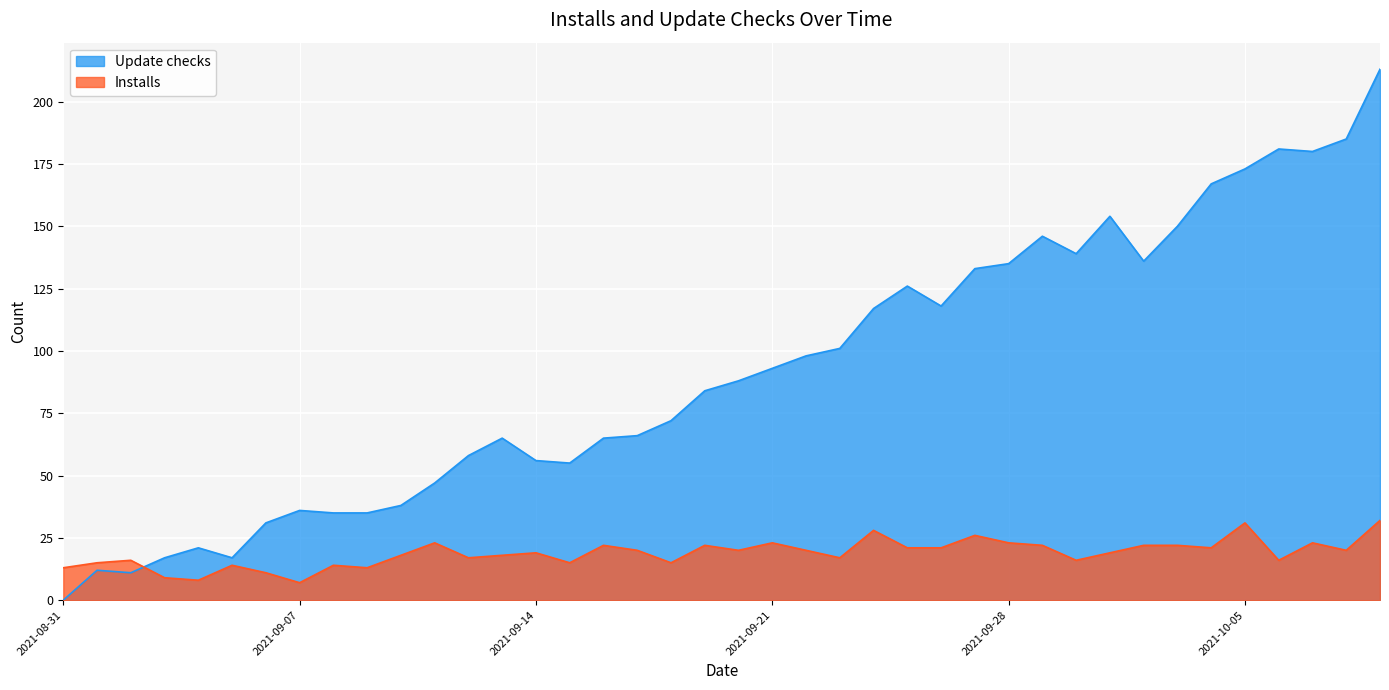

Which series ends up on top after the final intersection of Installs and Update checks?

Update checks